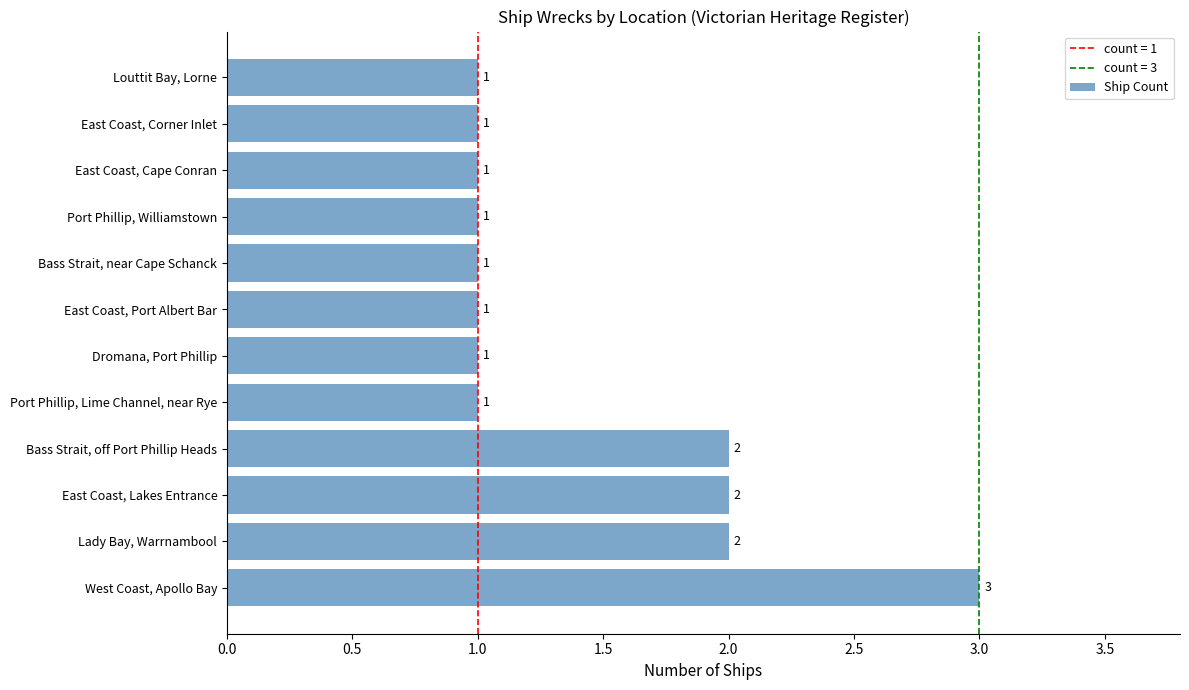

True or false: the data shows 2 at East Coast, Lakes Entrance.

True